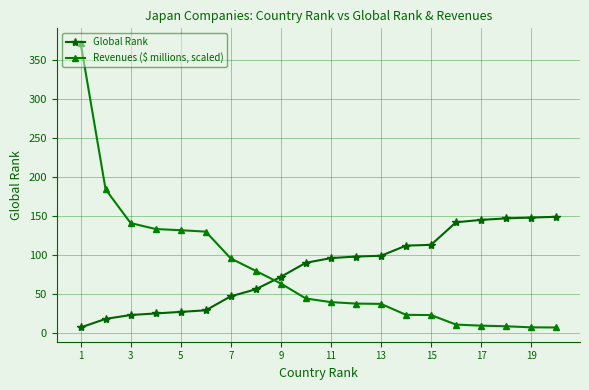

List the series in order of their overall mean, lowest first.

Revenues ($ millions, scaled), Global Rank